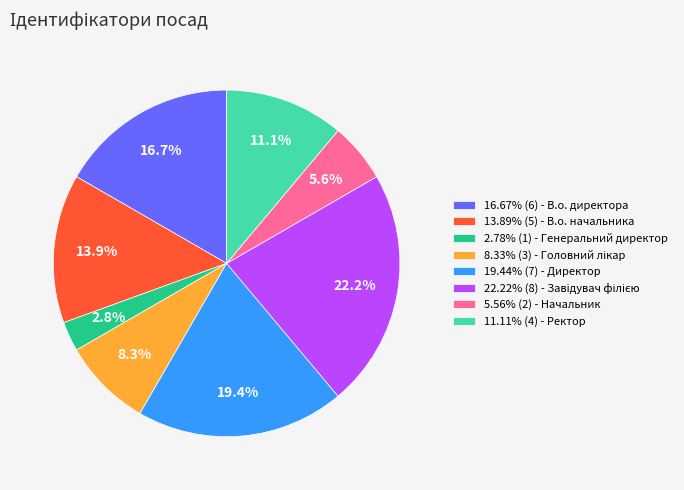

What portion of the pie excludes 16.67% (6) - В.о. директора?

83.3%